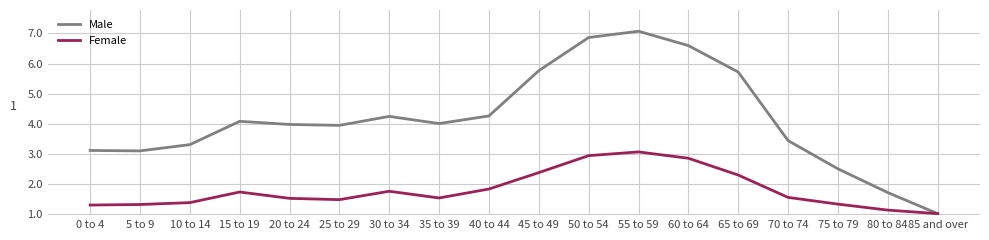

What is the sum of all Female values?

32.2